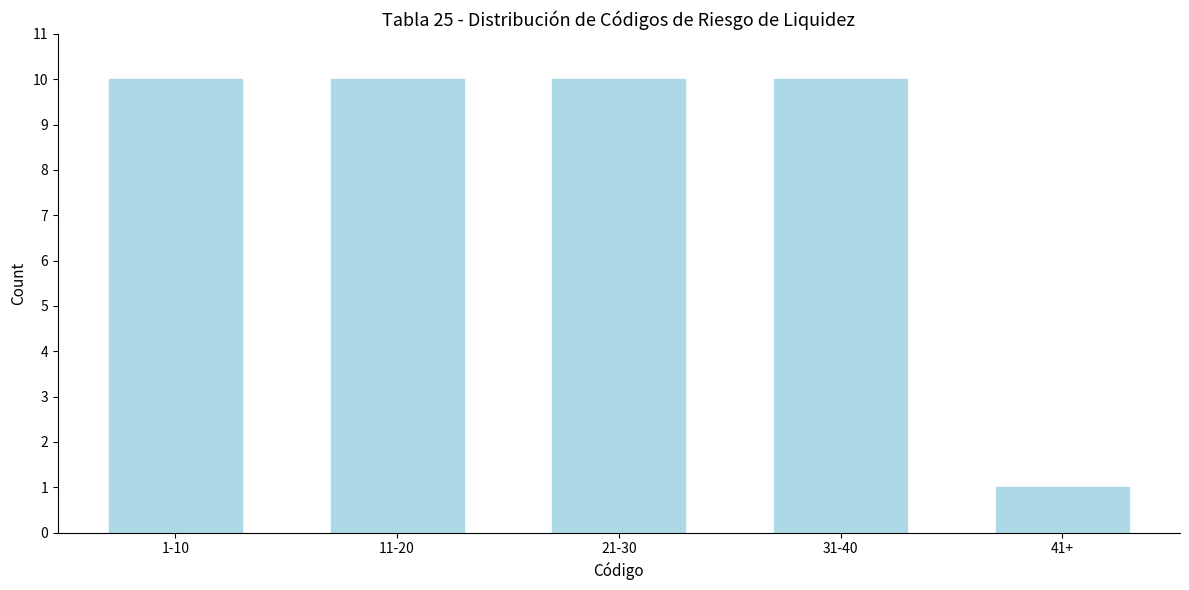

Reading left to right, extract all data points from this chart.

10	10	10	10	1